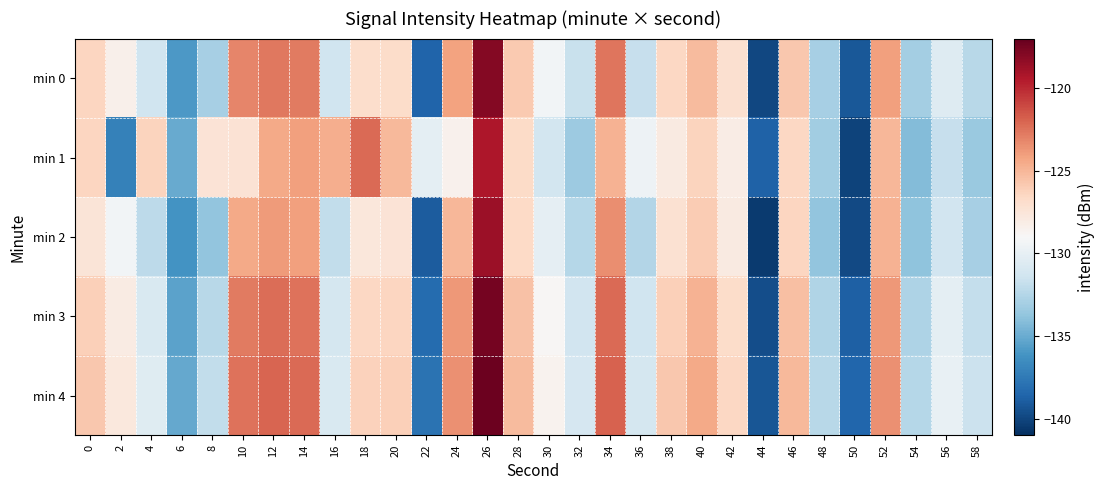

Rank the series at 36 from lowest to highest value.

min 2, min 0, min 3, min 4, min 1